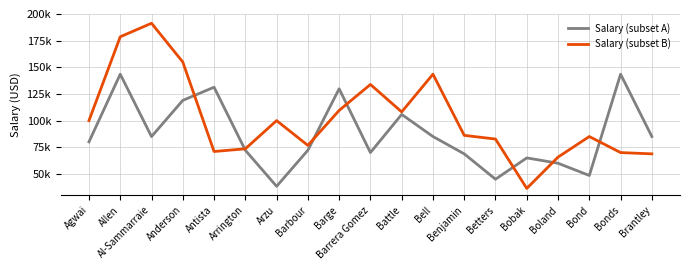

How many times do Salary (subset B) and Salary (subset A) cross each other?

7